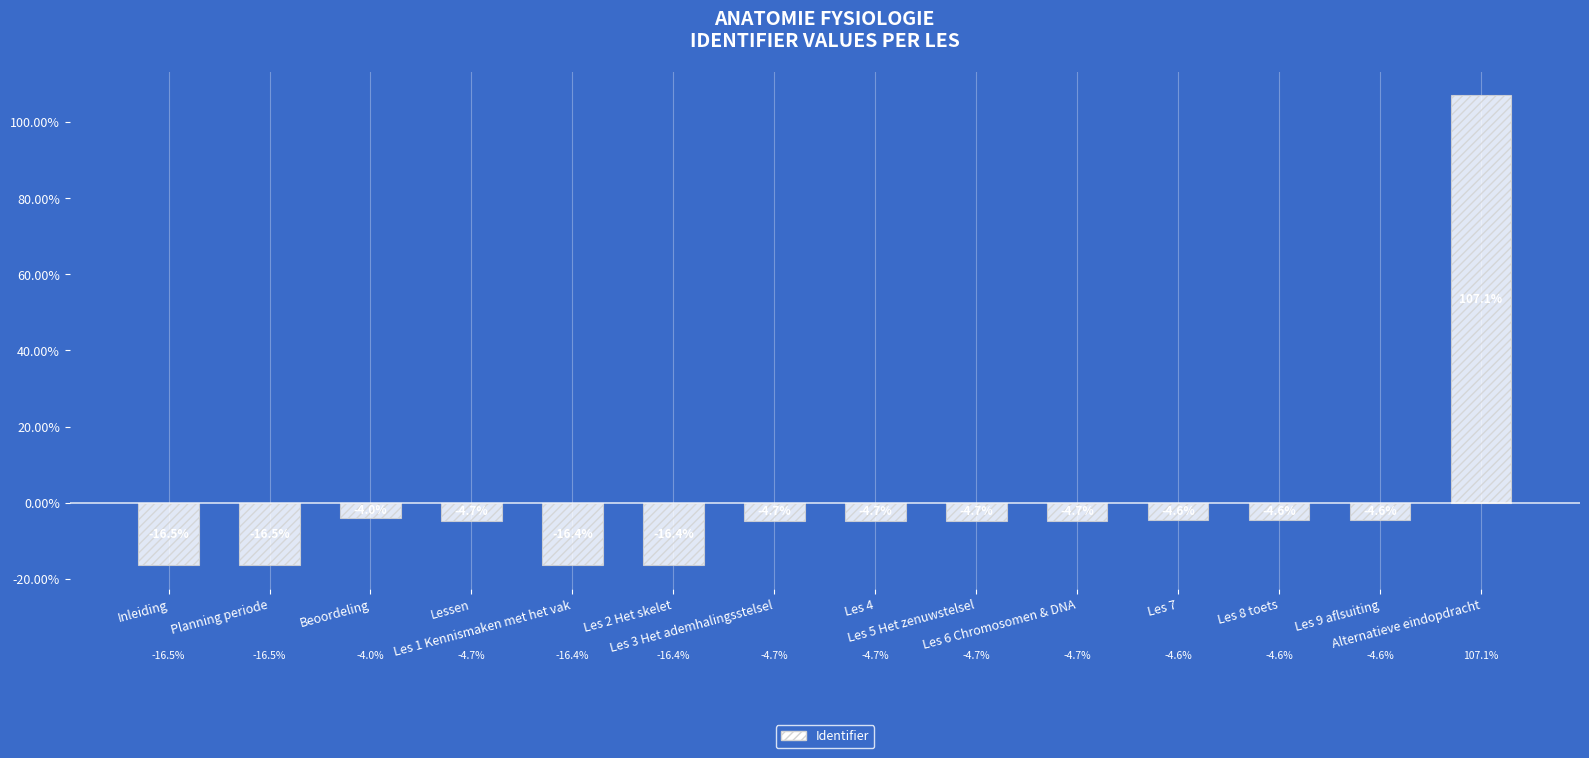

What is the smallest value displayed?

-16.5